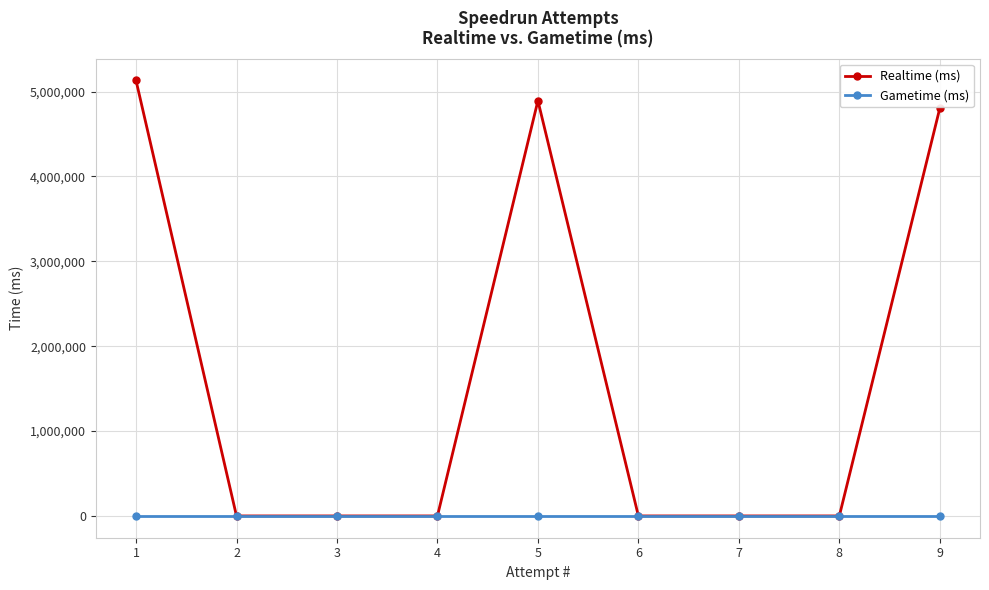

How many lines are shown in the chart?

2